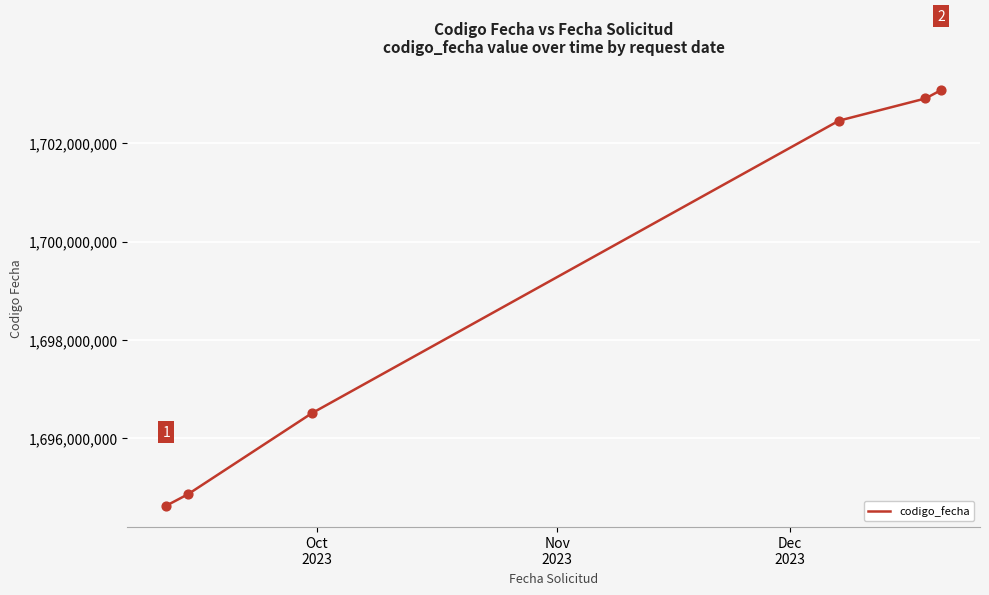

What is the difference between the maximum and minimum values?

8457365